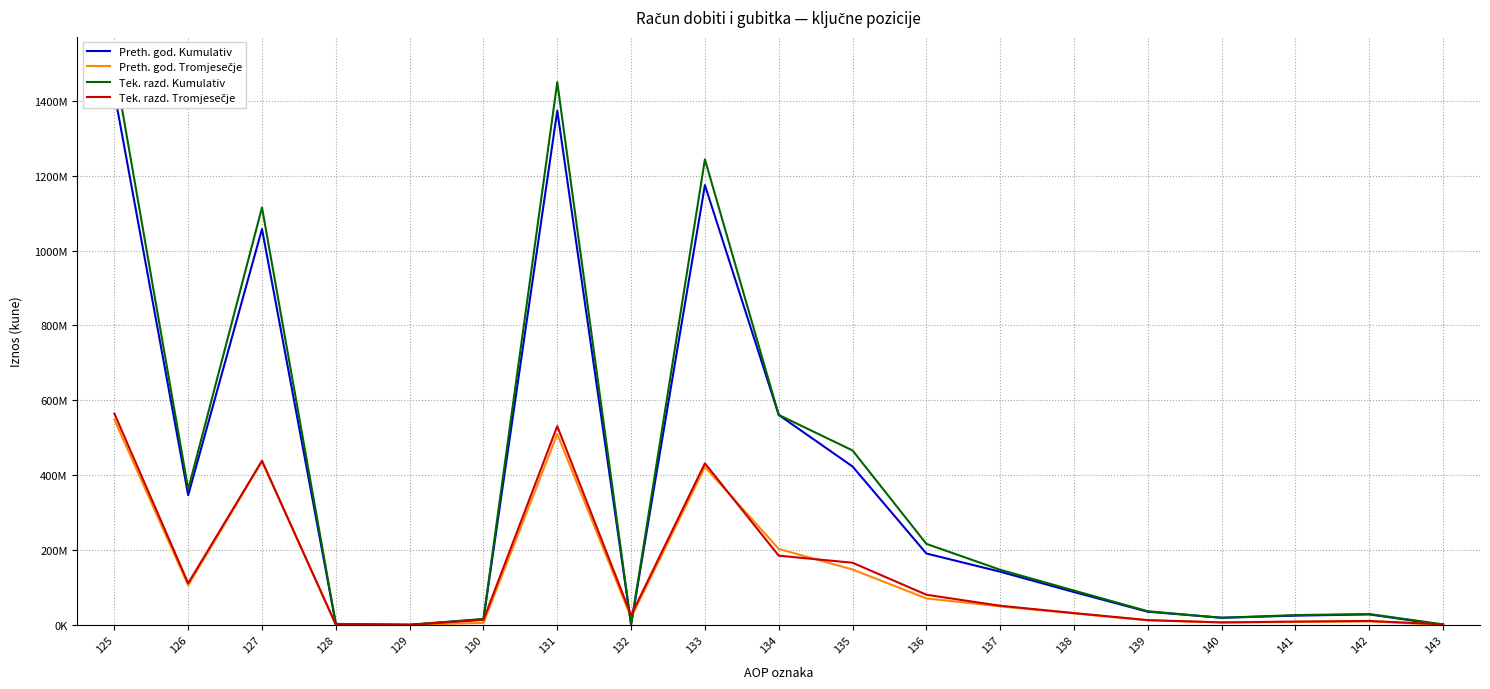

What is the sum of the Preth. god. Kumulativ values at 134 and 131?

1935027351